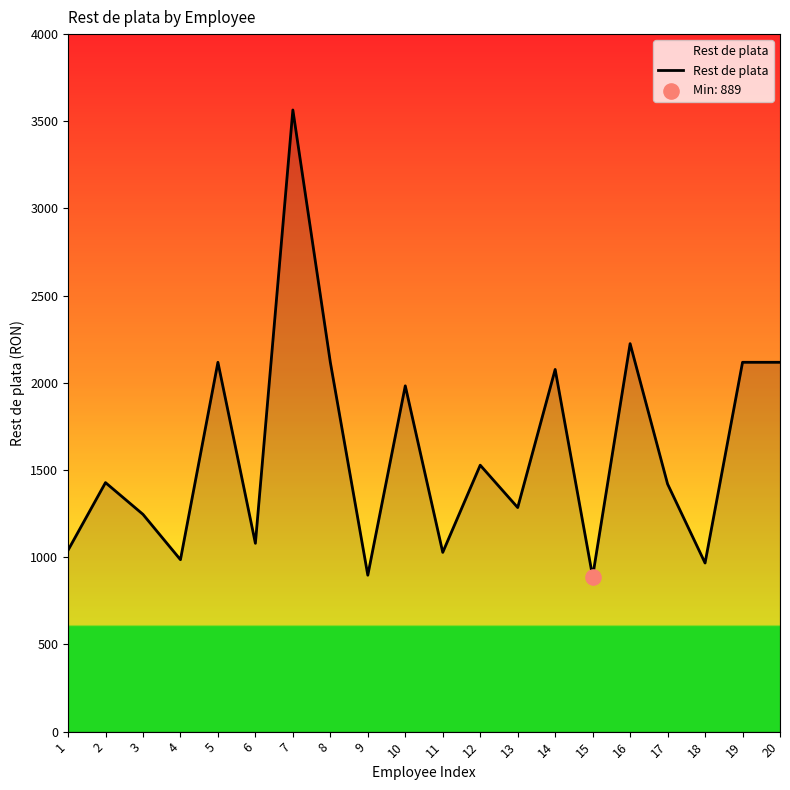

What is the ratio of the value at 13 to the value at 15?

1.4